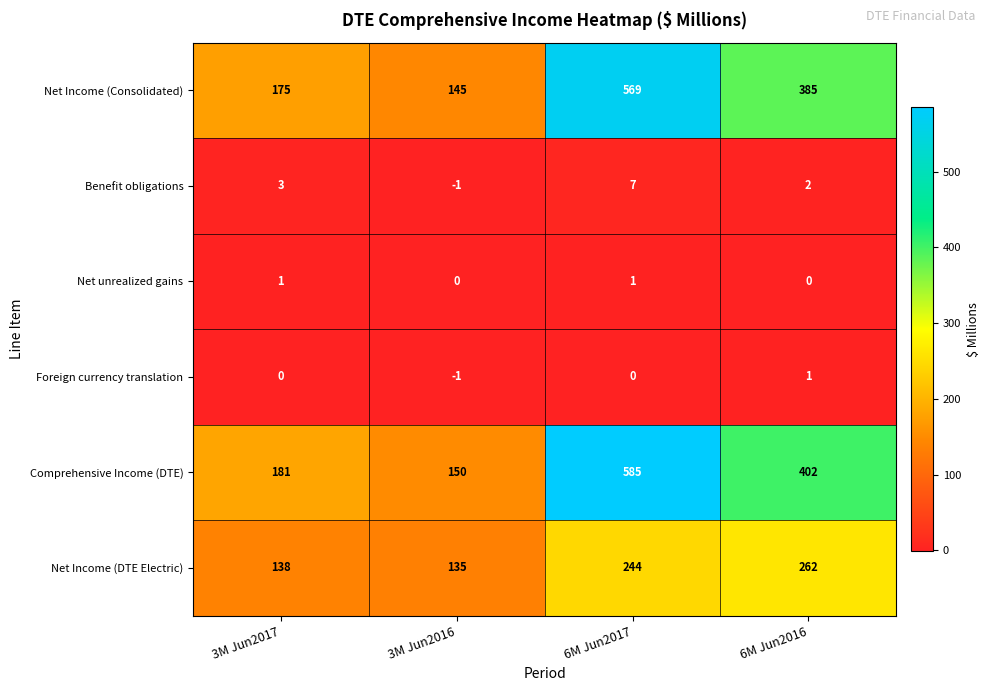

What is the spread (max minus min) of values at 3M Jun2017?

181